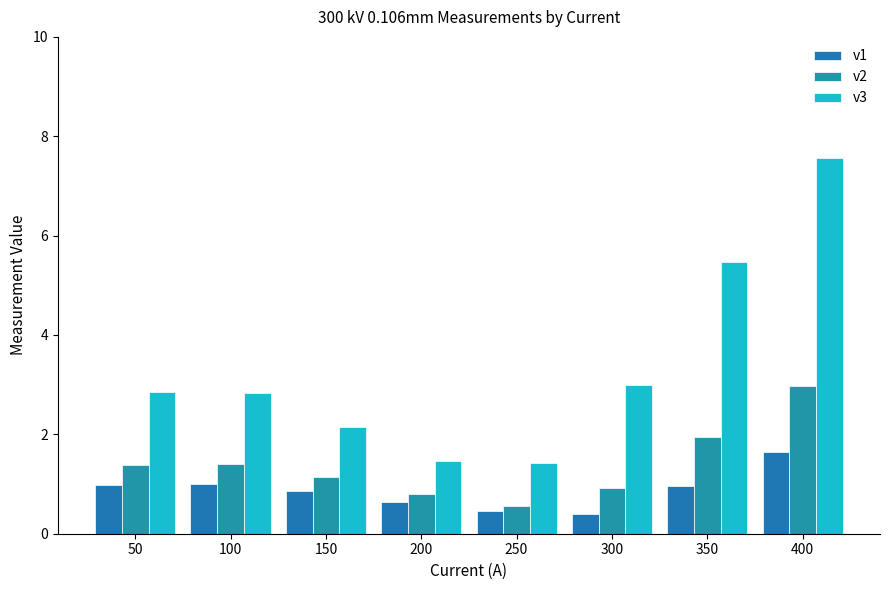

Is the value of v3 at 200 greater than the value of v1 at 400?

No